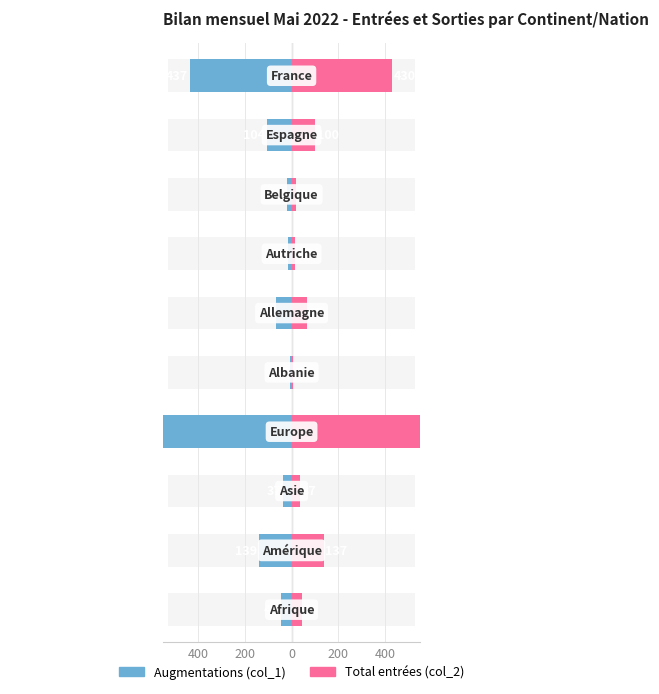

How many bars are there in total?

20